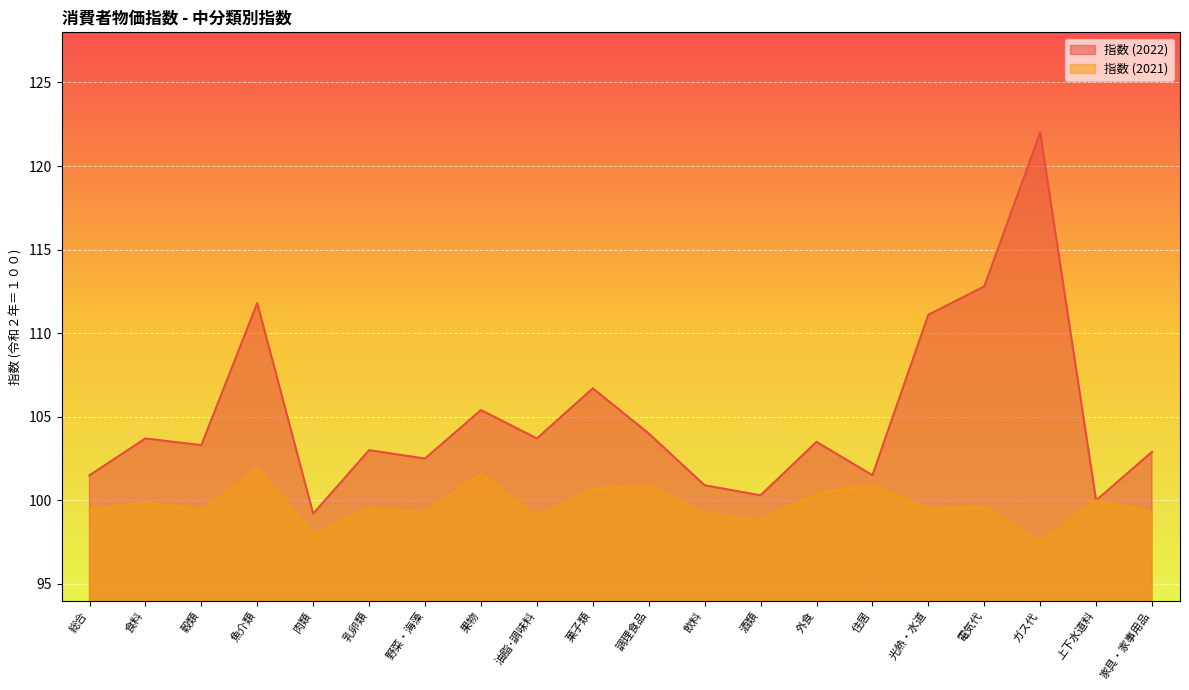

What is the average value of the 指数 (2022) series?

105.0